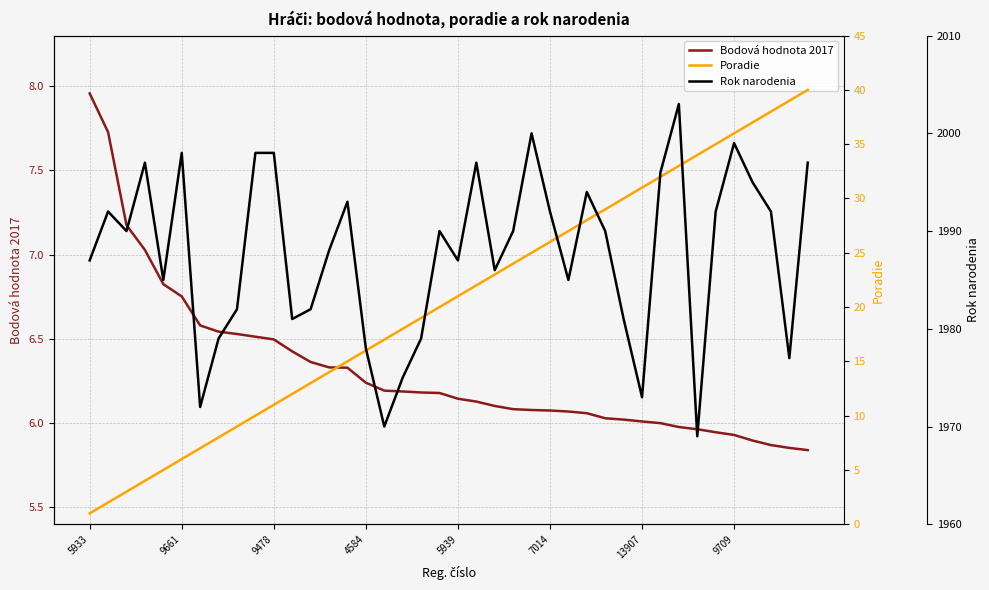

What is the value of the Rok narodenia point at the 15th from the left?

1993.0